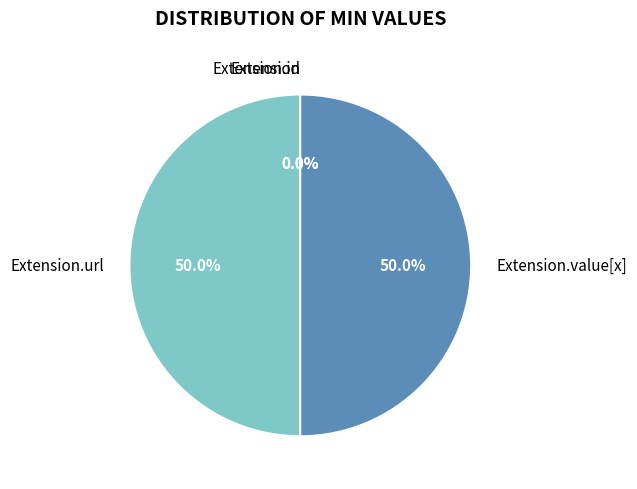

Which slice is the smallest?

Extension